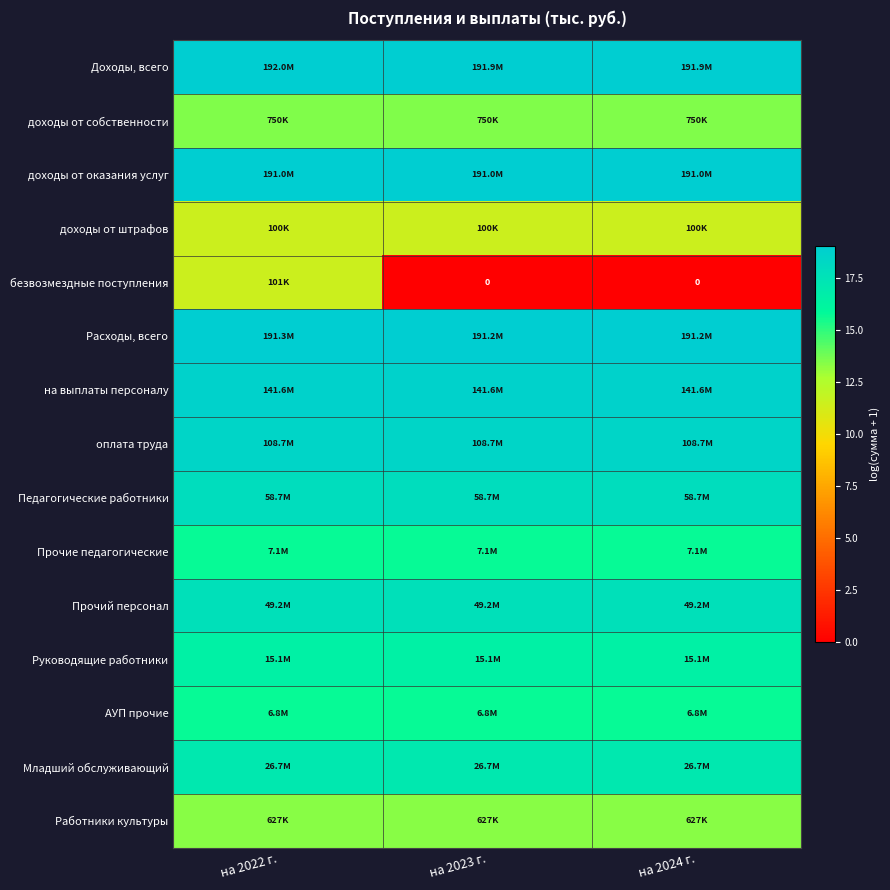

At which category is the sum across all series the highest?

на 2022 г.